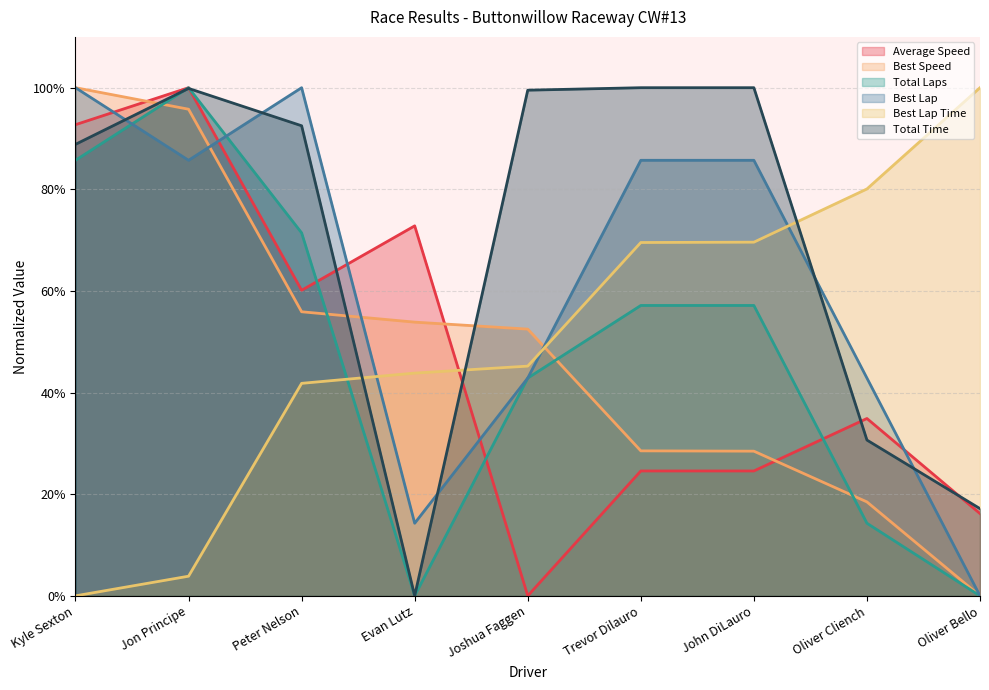

At which category does Total Laps reach its first local peak?

Jon Principe